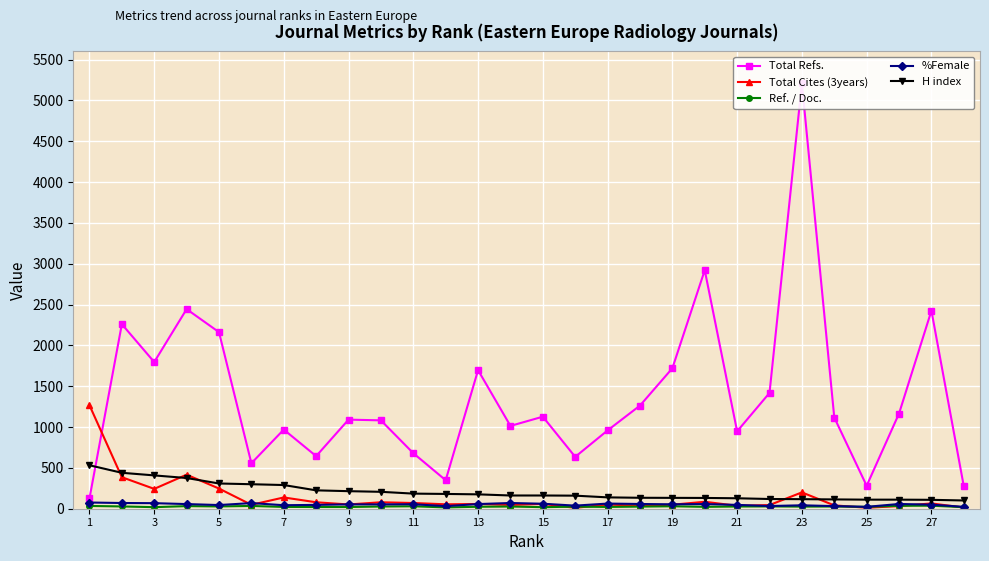

What is the maximum value for Ref. / Doc.?

37